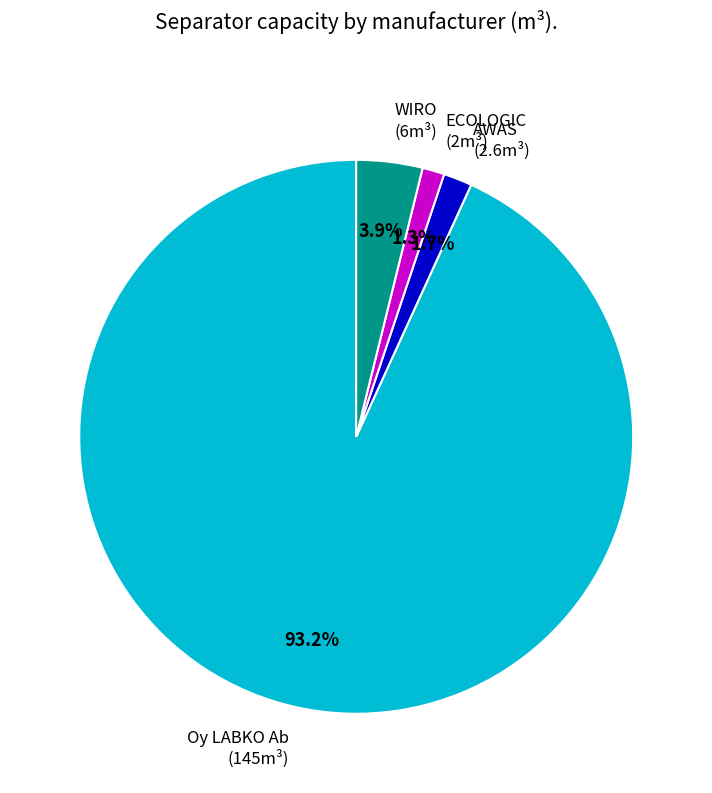

Which has a higher value, ECOLOGIC (2m³) or Oy LABKO Ab (145m³)?

Oy LABKO Ab (145m³)